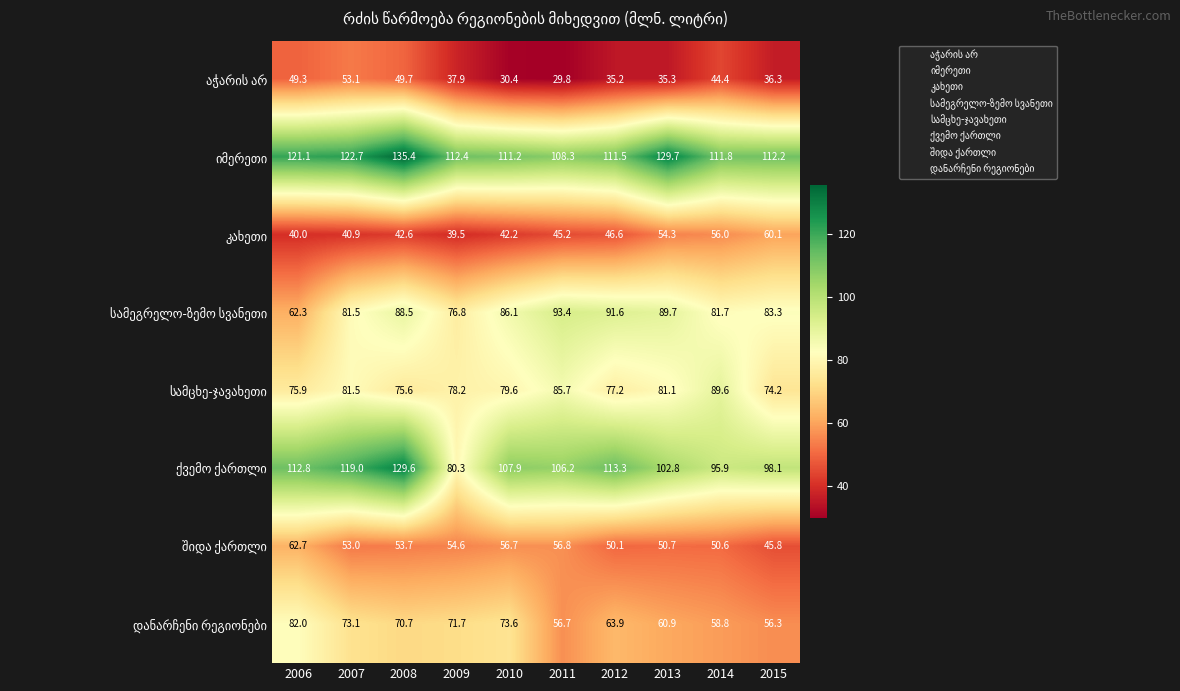

At which category does the chart reach its minimum across all series?

2011